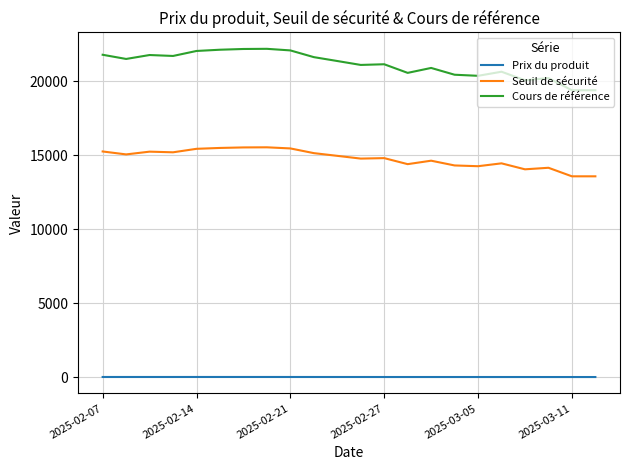

What is the lowest value of the Cours de référence series?

19377.0